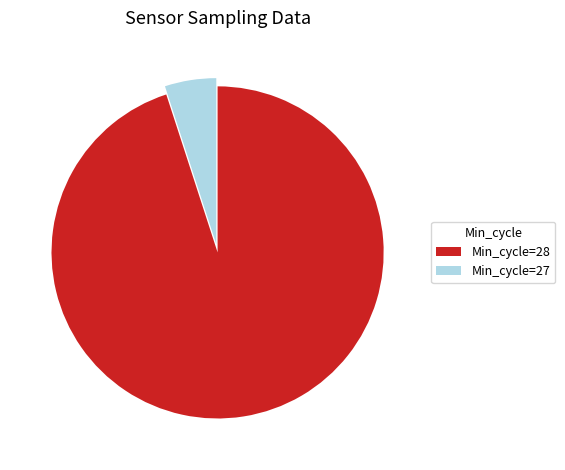

Rank the categories by value from lowest to highest.

Min_cycle=27, Min_cycle=28